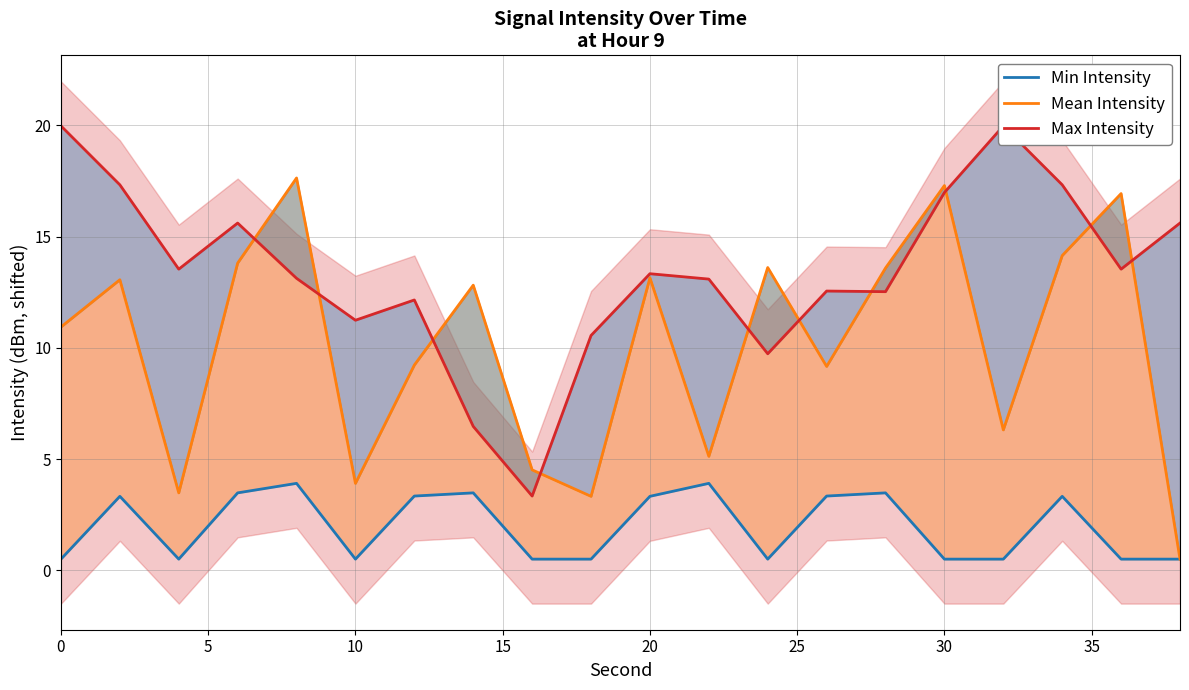

True or false: Min Intensity and Max Intensity cross at least once.

False